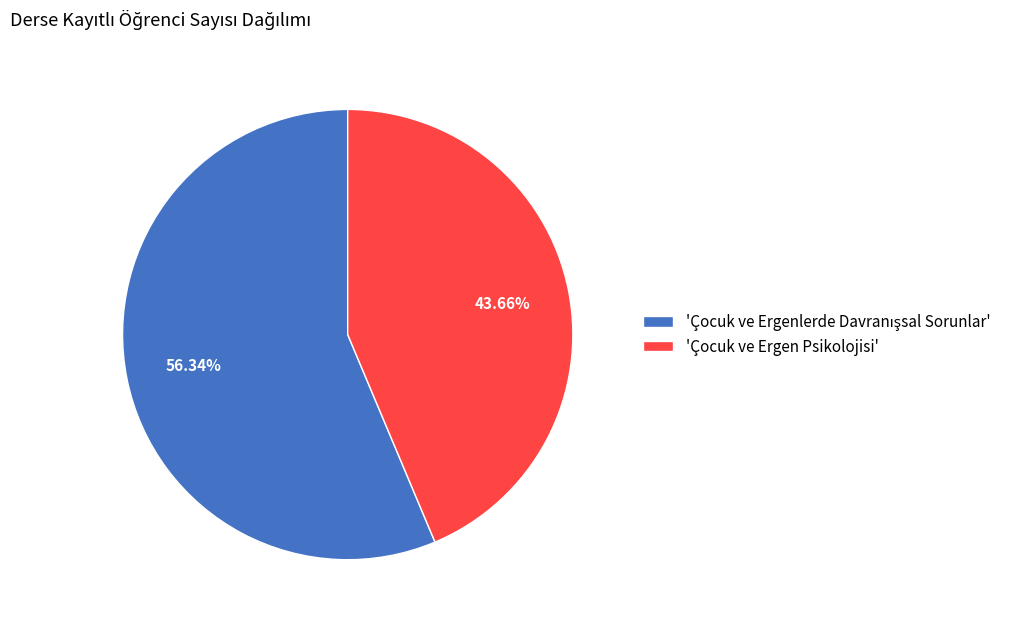

Does any single category account for the majority?

Yes